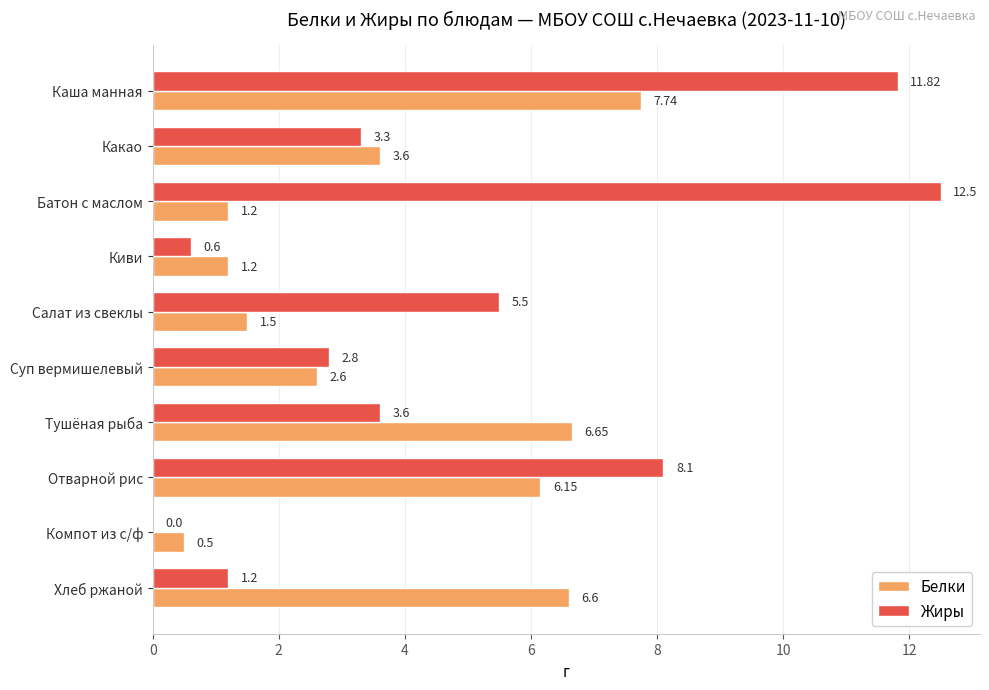

What is the sum of all Жиры values?

49.4